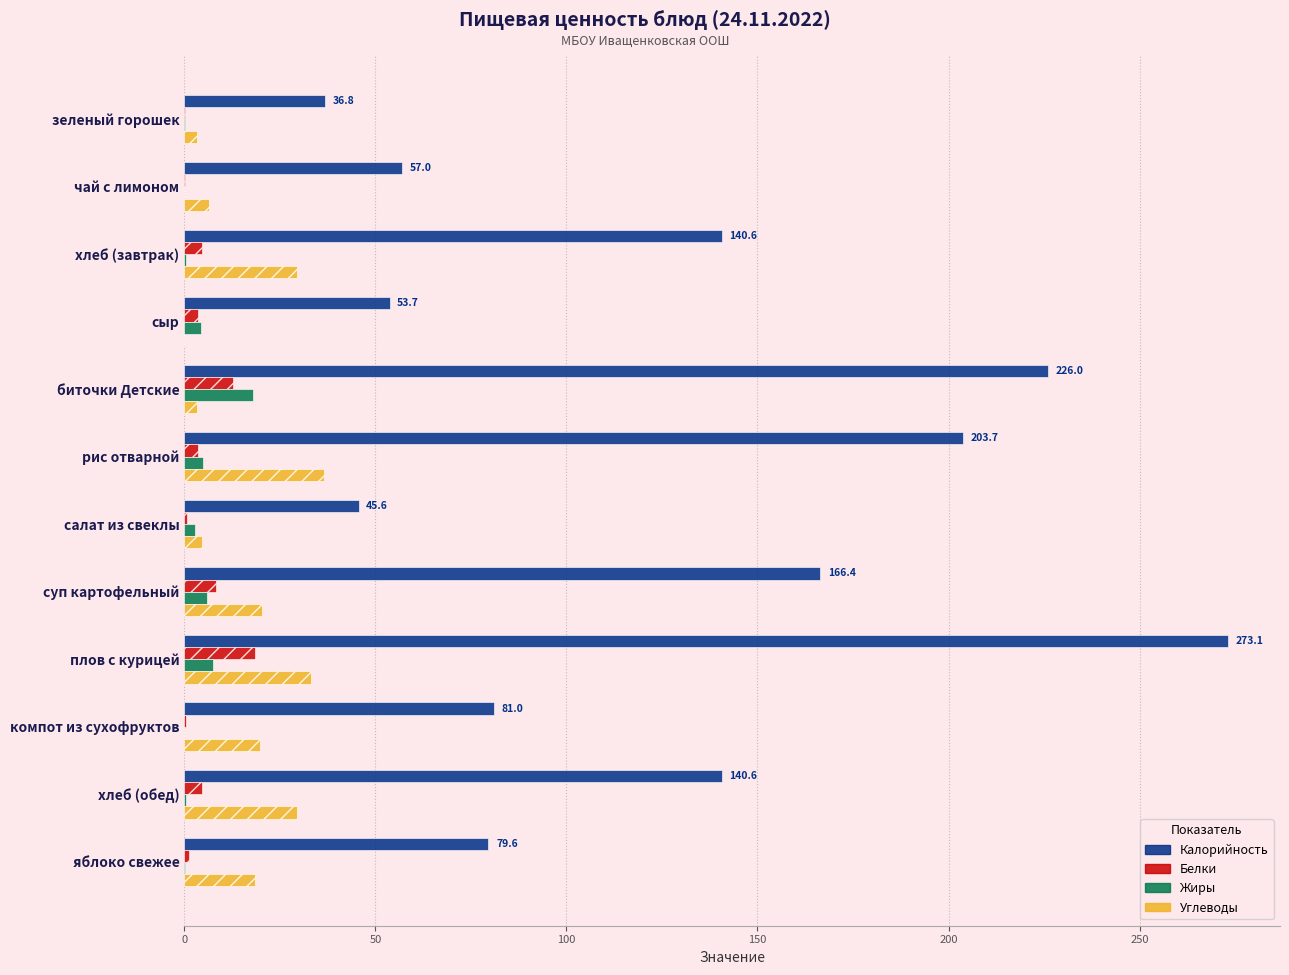

Which category has the highest value across all series?

плов с курицей